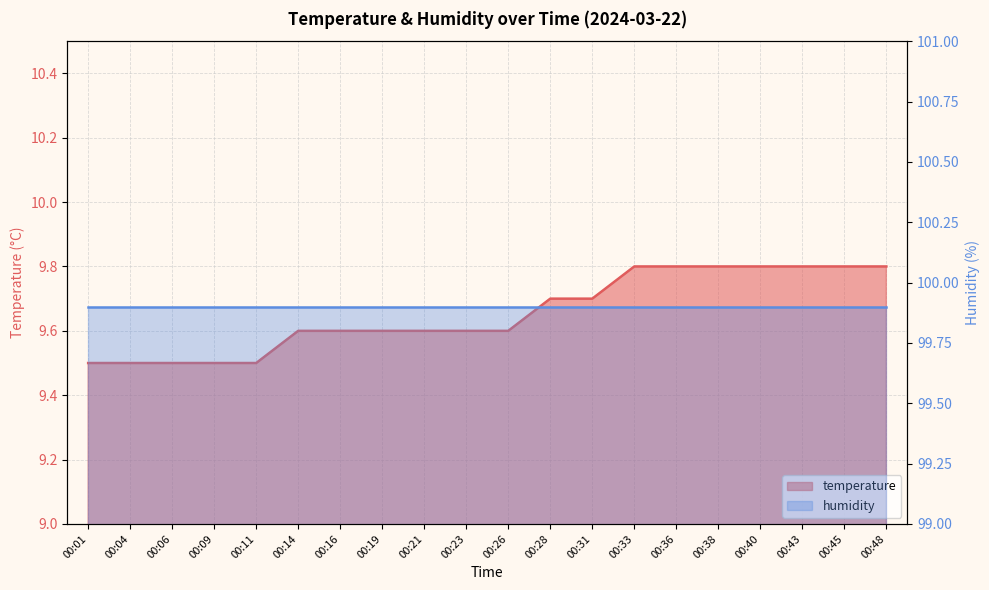

Does the chart display data point markers on the line(s)?

No